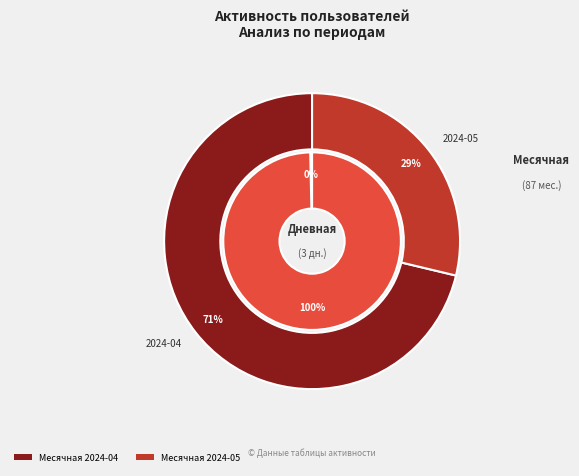

What percentage is the 2024-04-22 slice, to the nearest percent?

1%